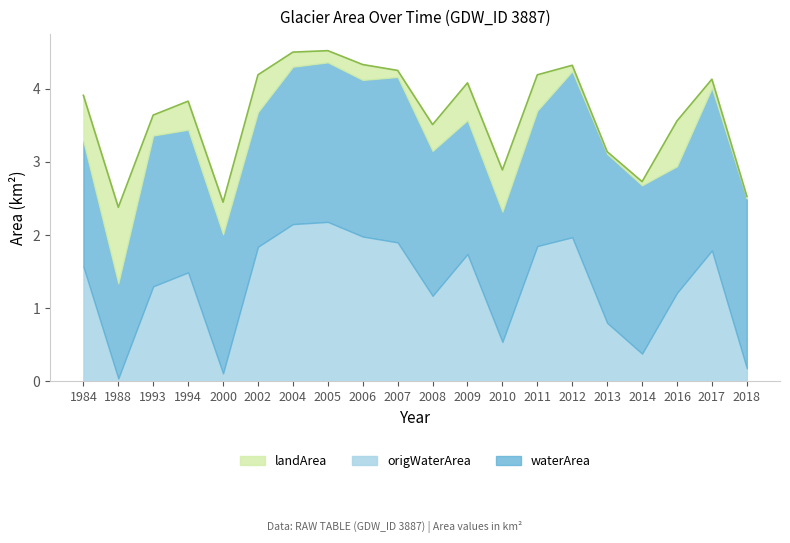

True or false: waterArea and origWaterArea intersect in this chart.

False